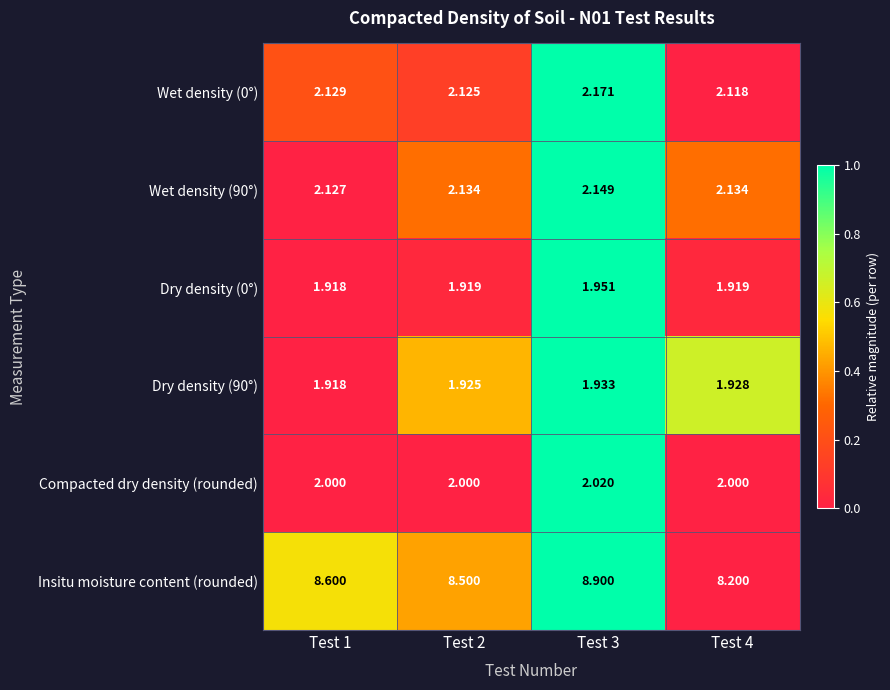

What is the difference between the highest and lowest values at Test 2?

6.6